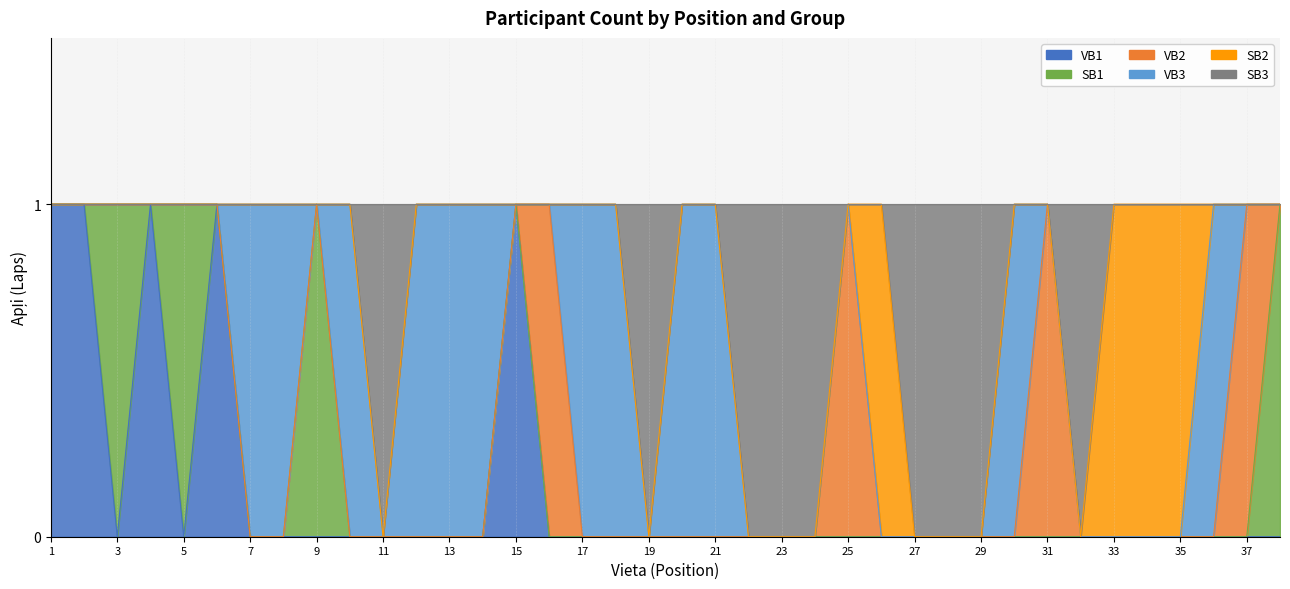

Where is SB3 nearest to the value 0?

1